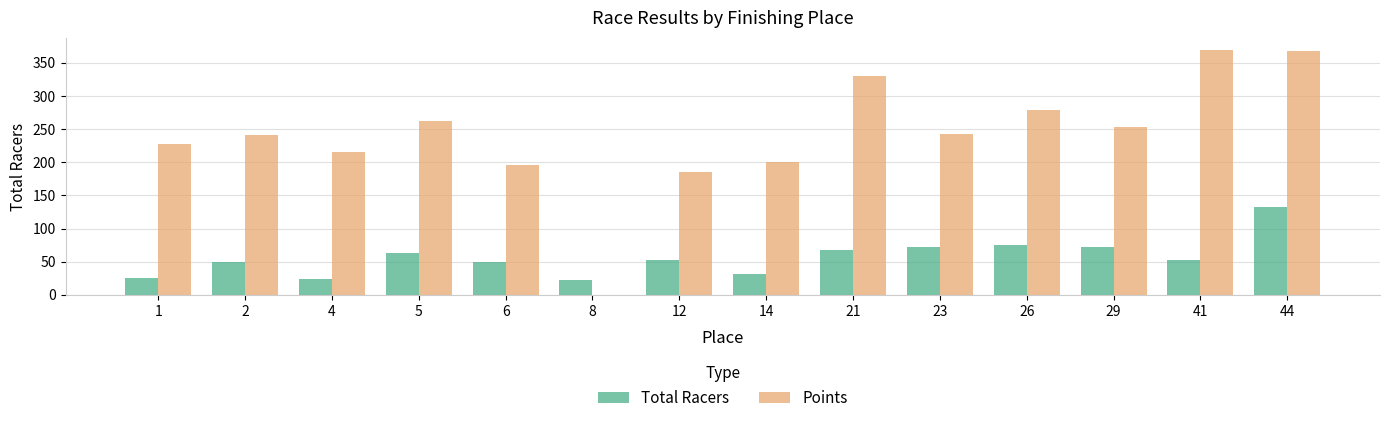

Are the bars horizontal?

No